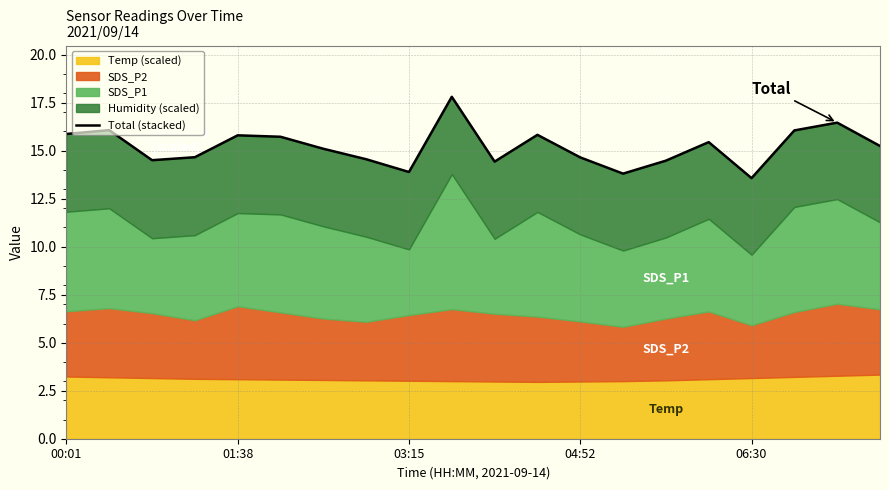

True or false: there are more than 2 points higher than both neighbors.

True